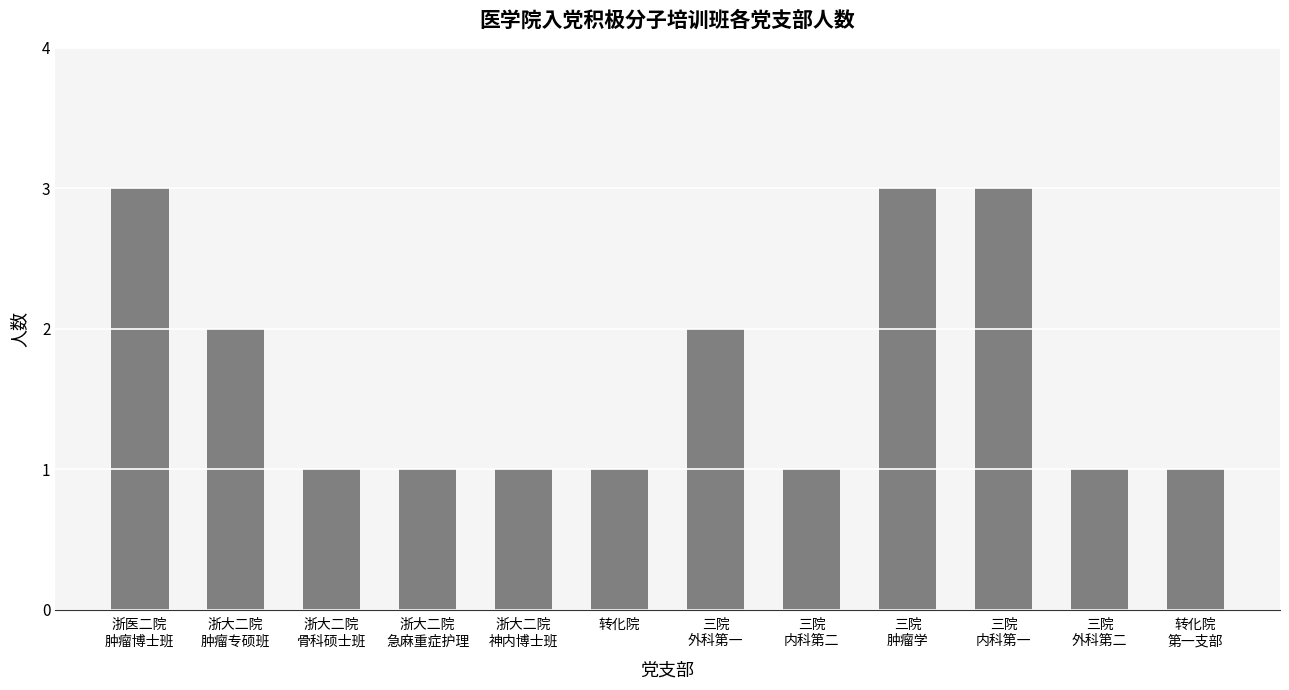

What is the sum of all values?

20